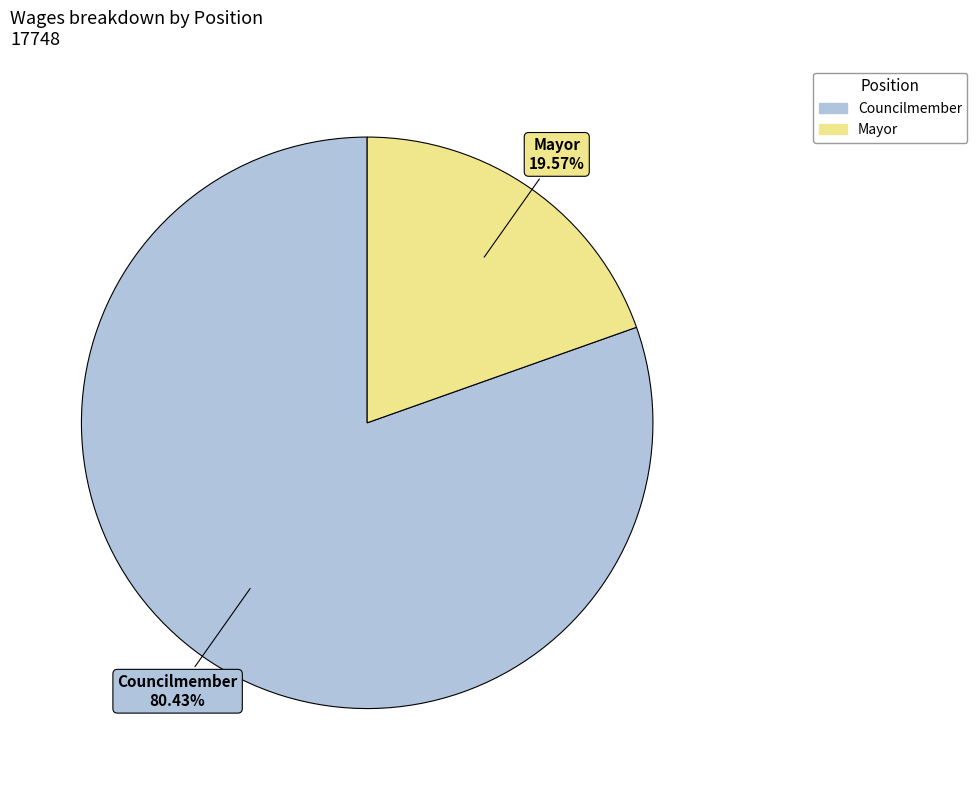

Is there any slice that represents more than half of the pie?

Yes